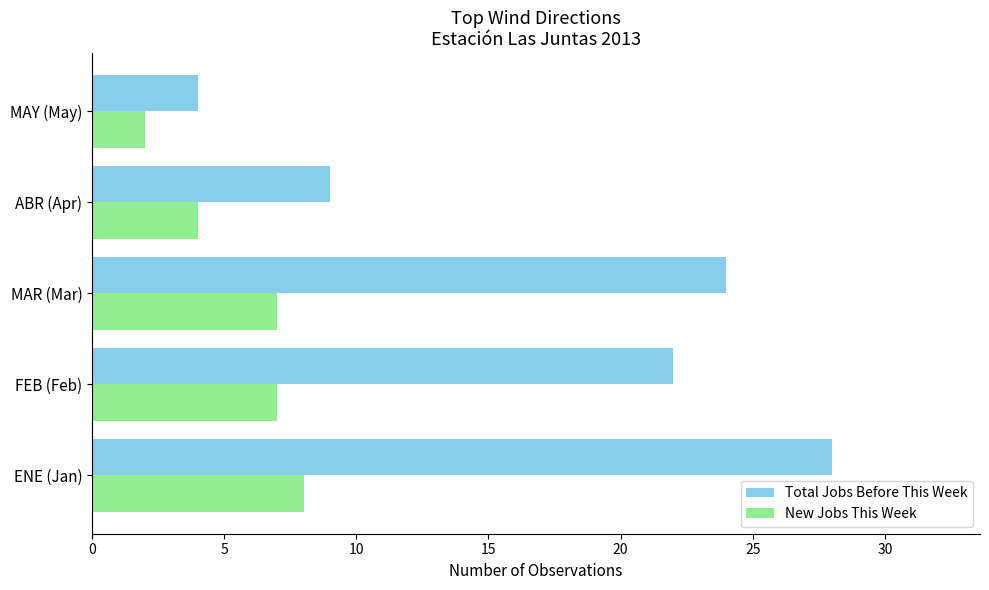

The Total Jobs Before This Week series shows 28 at ENE (Jan). True or false?

True